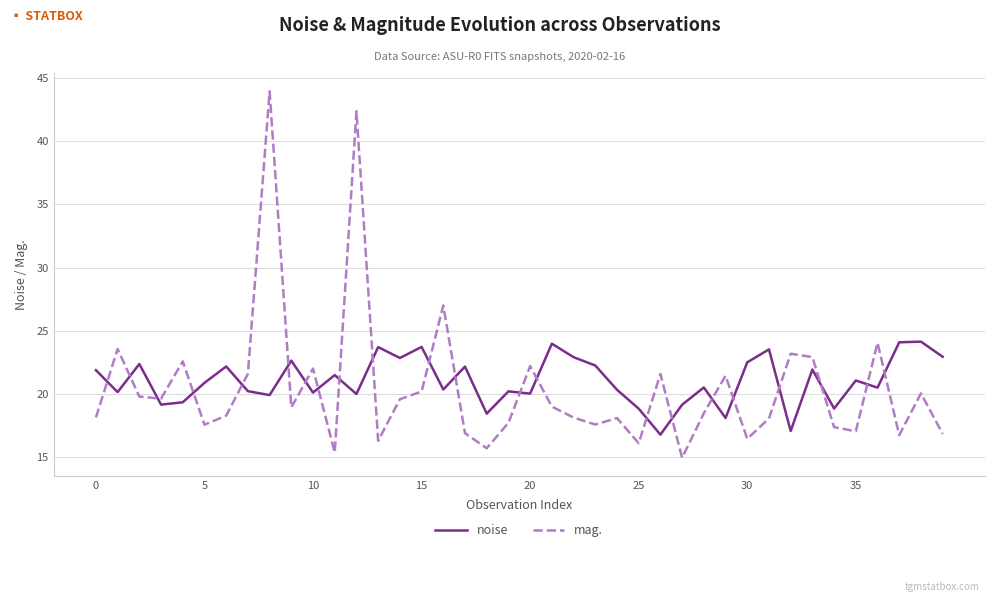

List the series in order of their overall mean, lowest first.

mag., noise